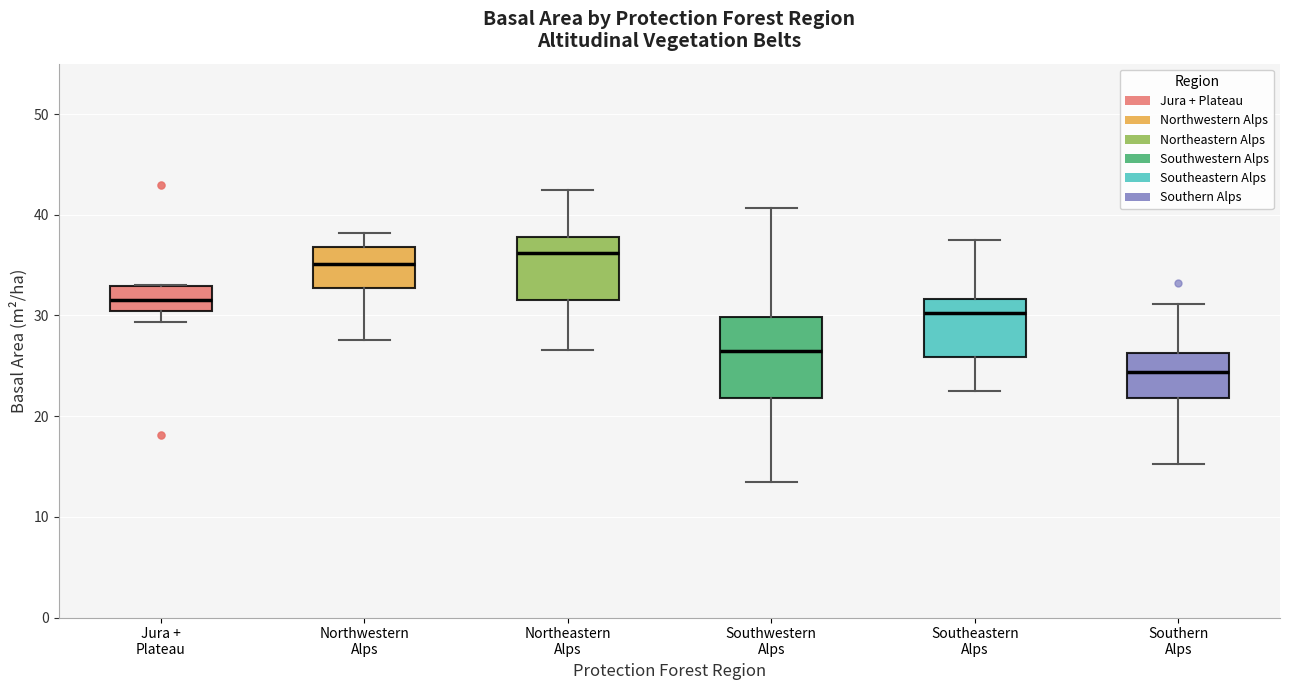

Reading left to right, read every box against the y-axis: the position of its median line, the range the box covers, and the ends of its whiskers. The values are not printed on the chart, so give them approximately, as read against the axis.

Jura + Plateau: median 32, box 30 to 33, whiskers 29 to 33
Northwestern Alps: median 35, box 33 to 37, whiskers 28 to 38
Northeastern Alps: median 36, box 32 to 38, whiskers 27 to 43
Southwestern Alps: median 27, box 22 to 30, whiskers 14 to 41
Southeastern Alps: median 30, box 26 to 32, whiskers 23 to 38
Southern Alps: median 24, box 22 to 26, whiskers 15 to 31